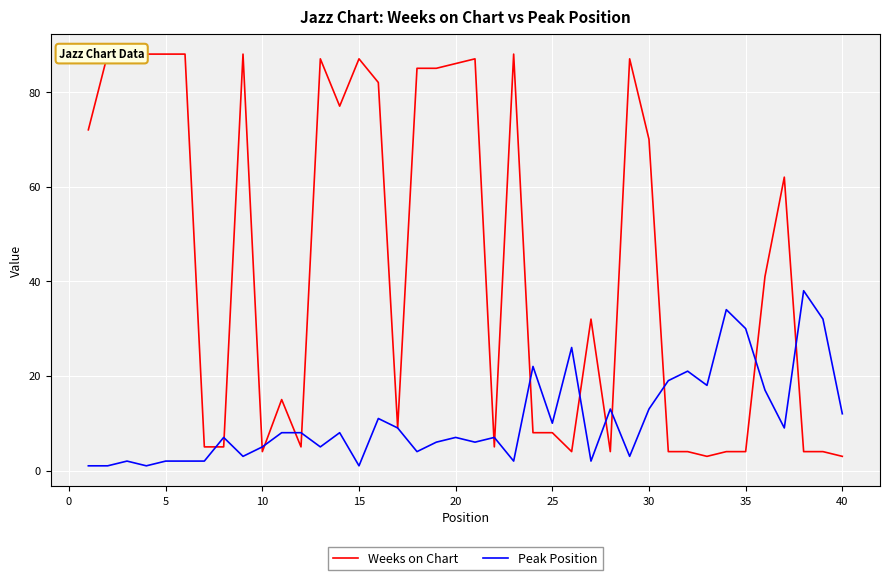

The Peak Position series shows 38 at 25. True or false?

False